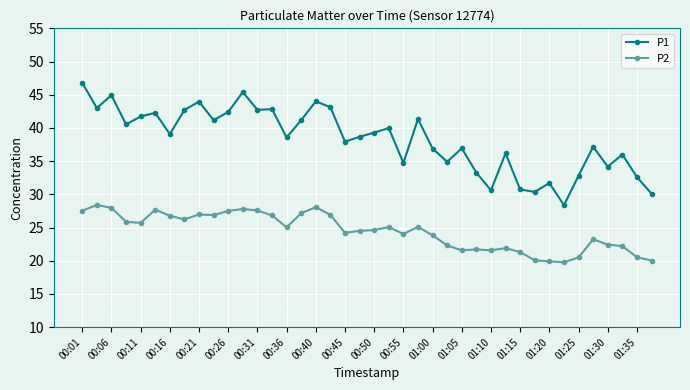

Which series has the widest spread of values?

P1